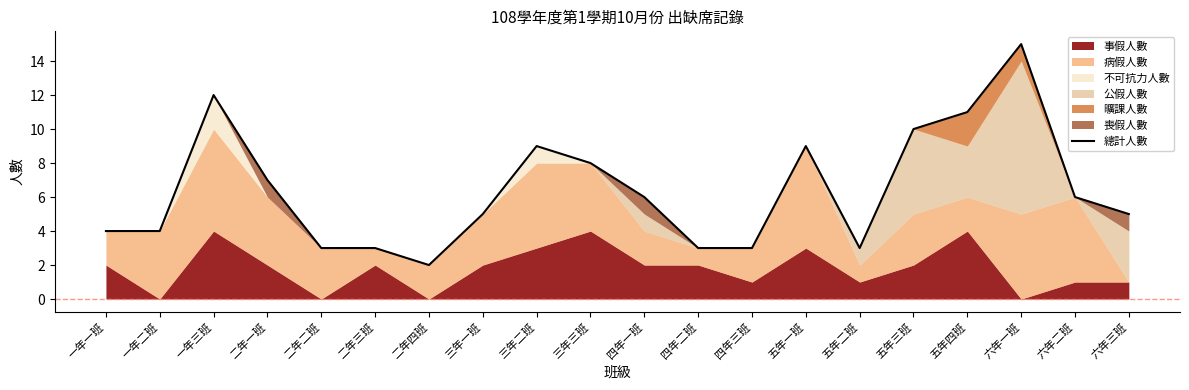

At which category does the data reach its first local peak?

一年三班